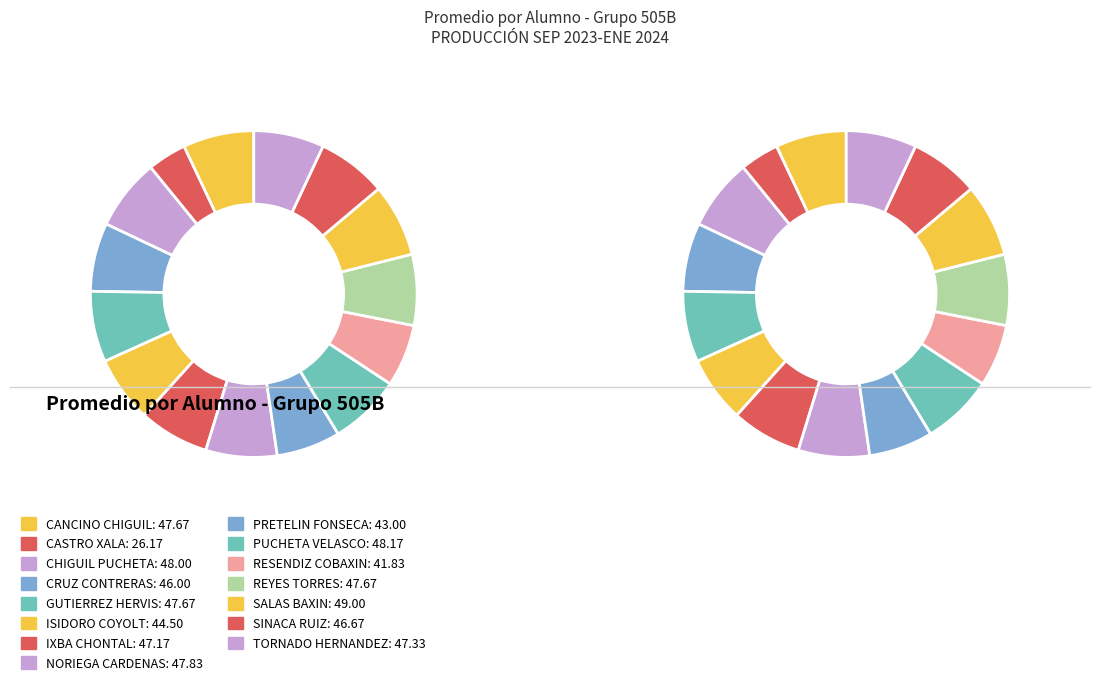

Is the sum of CASTRO XALA AIXA MICHELLE and REYES TORRES JALIL greater than half?

No